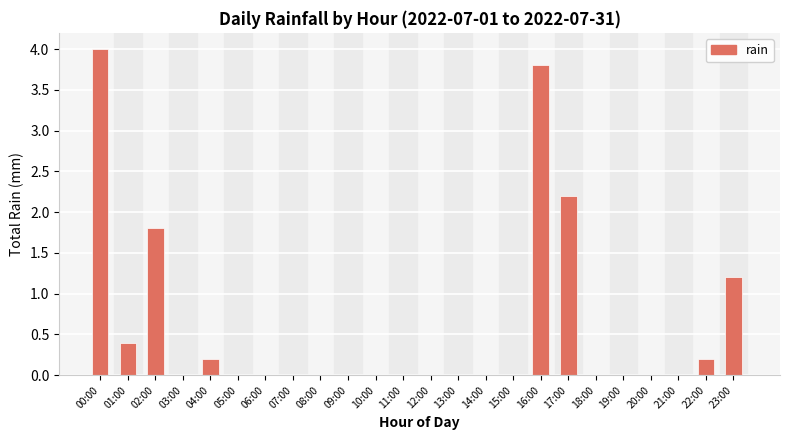

What is the sum of all values?

13.8